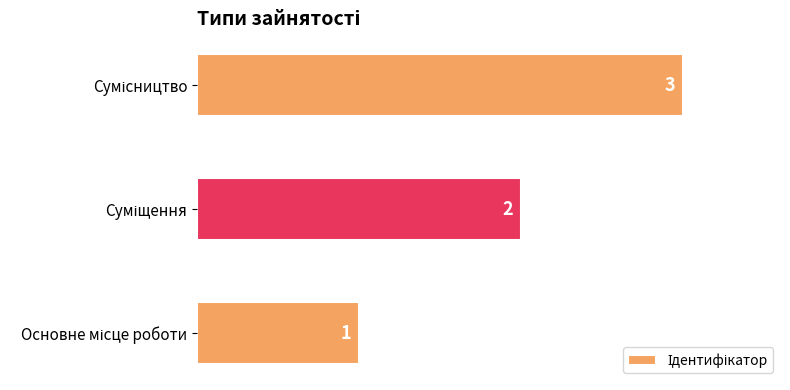

Does the chart contain any negative values?

No